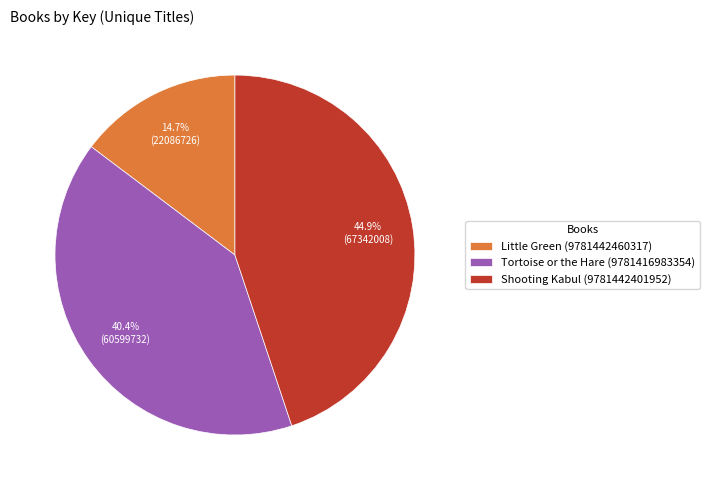

Which slice is the largest?

Shooting Kabul (9781442401952)